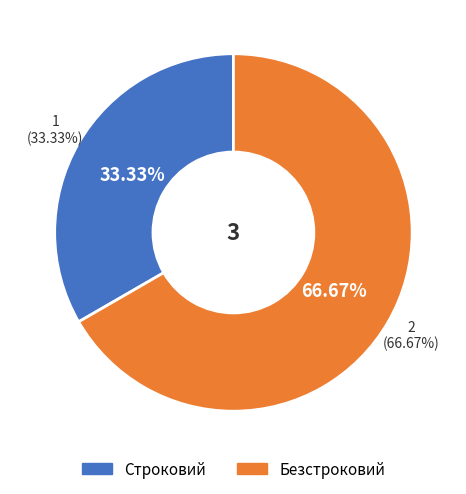

Is it true that Безстроковий is 67% of the pie?

True